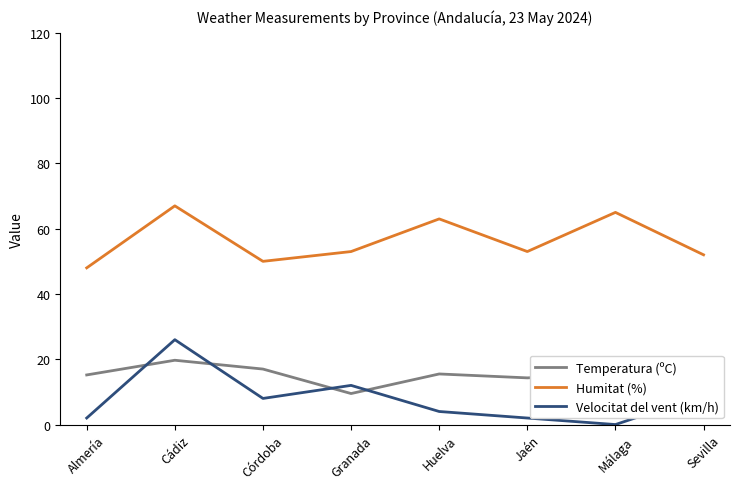

Which series changed the most between Almería and Jaén?

Humitat (%)